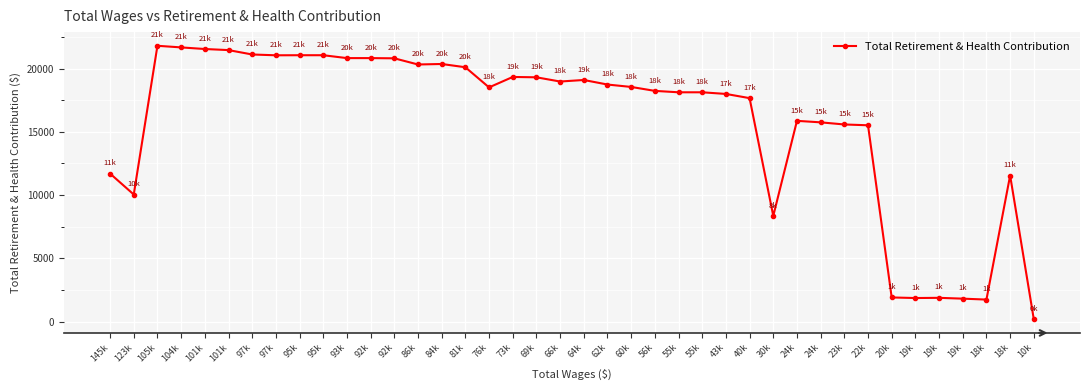

What is the difference between the values at 104k and 95k?

618